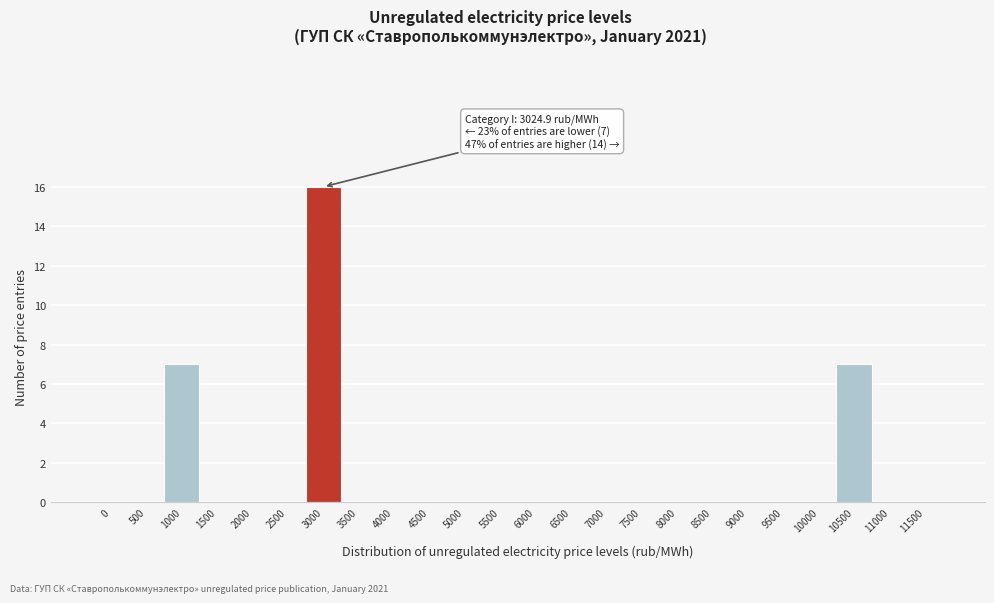

Reading left to right, list all the values displayed in this chart.

0=0	500=0	1000=7	1500=0	2000=0	2500=0	3000=16	3500=0	4000=0	4500=0	5000=0	5500=0	6000=0	6500=0	7000=0	7500=0	8000=0	8500=0	9000=0	9500=0	10000=0	10500=7	11000=0	11500=0